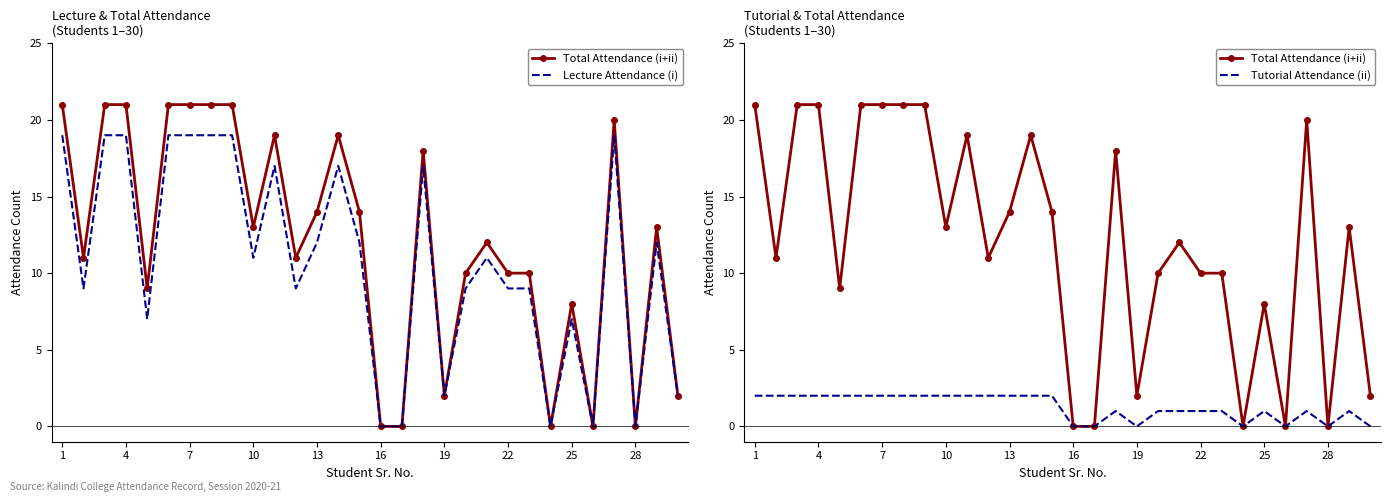

At which category is the sum across all series the highest?

1